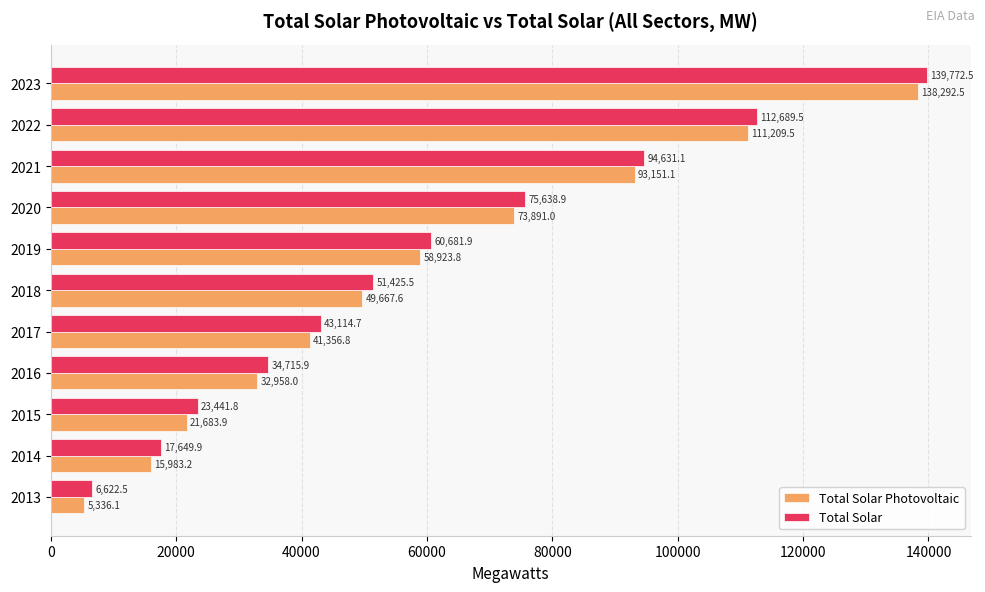

The value of Total Solar Photovoltaic at 2017 is 41356.8. True or false?

True